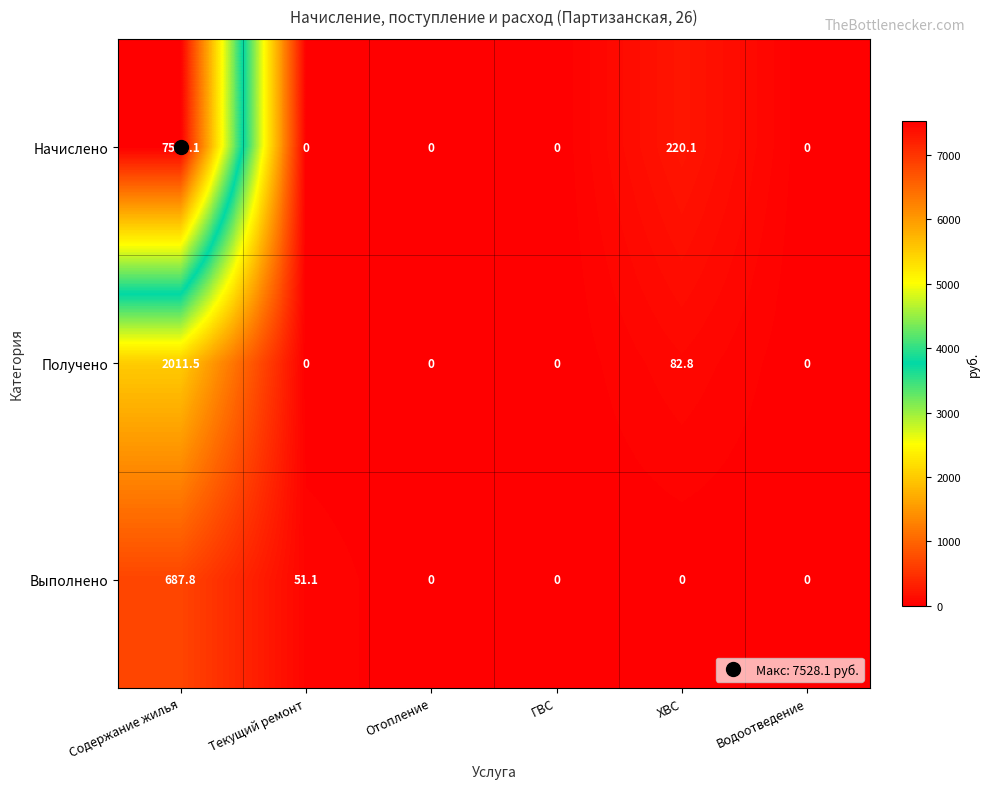

Rank the series by their average value, from lowest to highest.

Выполнено, Получено, Начислено